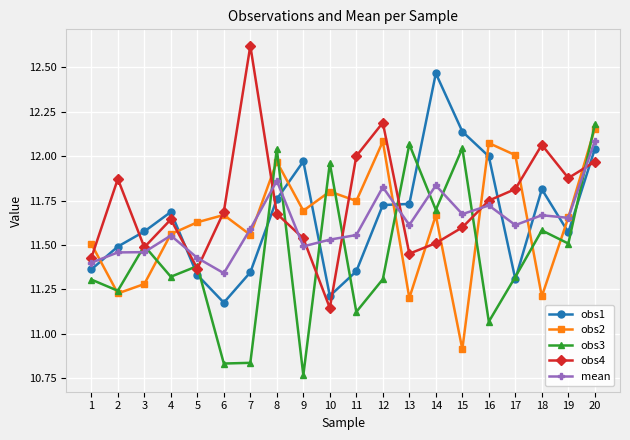

Where is obs4 nearest to the value 11?

10